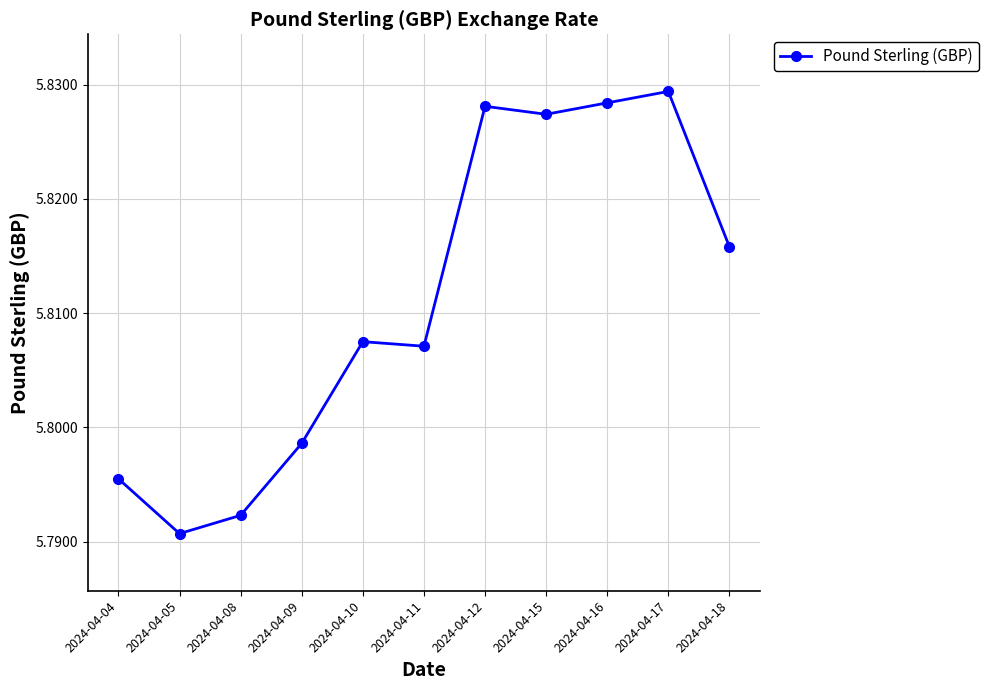

What is the sum of all values?

63.9